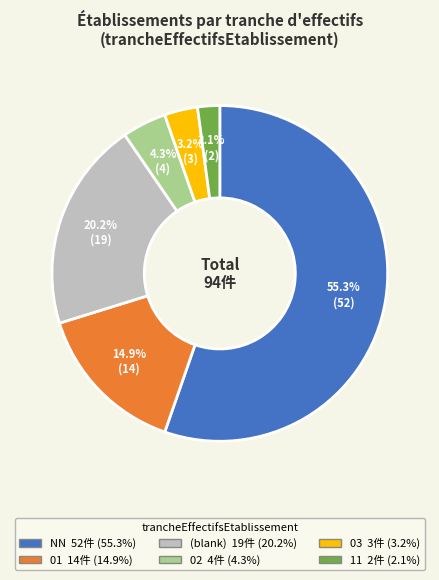

How many slices are in this pie chart?

6